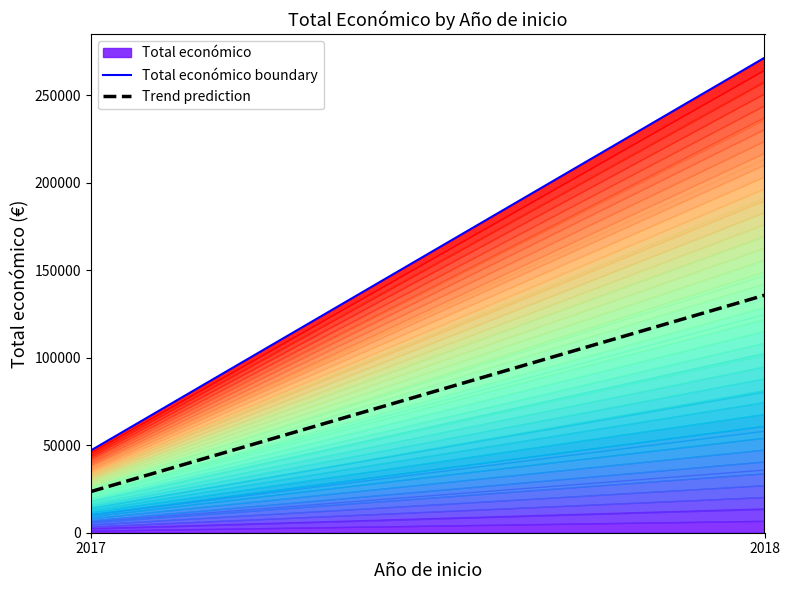

Count the values in the range 5000 to 271552.

3